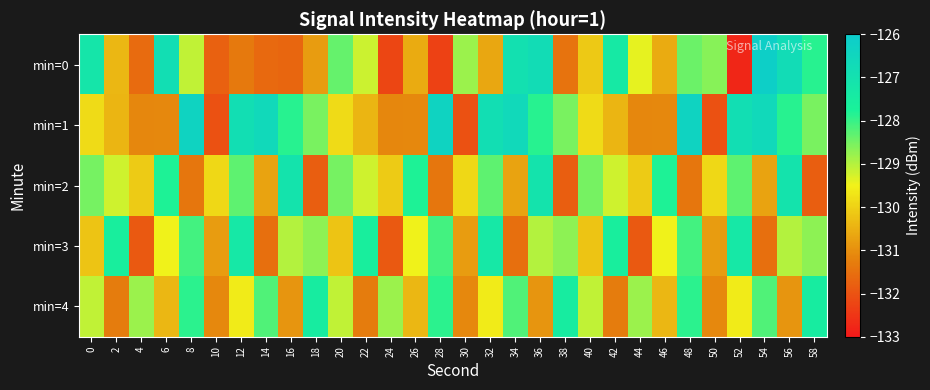

Reading left to right, list all the values displayed in this chart.

min=0: 0=-127.2	2=-130.4	4=-131.6	6=-126.8	8=-129.1	10=-131.7	12=-131.4	14=-131.6	16=-131.7	18=-130.8	20=-128.4	22=-129.2	24=-132.2	26=-130.6	28=-132.3	30=-128.8	32=-130.6	34=-126.9	36=-126.8	38=-131.4	40=-130.1	42=-127.4	44=-129.4	46=-130.6	48=-128.4	50=-128.6	52=-132.8	54=-126.2	56=-126.7	58=-127.9
min=1: 0=-129.9	2=-130.4	4=-131.1	6=-131.1	8=-126.4	10=-132.0	12=-126.9	14=-126.6	16=-127.9	18=-128.5	20=-129.9	22=-130.4	24=-131.1	26=-131.1	28=-126.4	30=-132.0	32=-126.9	34=-126.6	36=-127.9	38=-128.5	40=-129.9	42=-130.4	44=-131.1	46=-131.1	48=-126.4	50=-132.0	52=-126.9	54=-126.6	56=-127.9	58=-128.5
min=2: 0=-128.5	2=-129.2	4=-130.1	6=-127.8	8=-131.4	10=-129.9	12=-128.3	14=-130.7	16=-127.1	18=-131.8	20=-128.5	22=-129.2	24=-130.1	26=-127.8	28=-131.4	30=-129.9	32=-128.3	34=-130.7	36=-127.1	38=-131.8	40=-128.5	42=-129.2	44=-130.1	46=-127.8	48=-131.4	50=-129.9	52=-128.3	54=-130.7	56=-127.1	58=-131.8
min=3: 0=-130.2	2=-127.6	4=-131.9	6=-129.5	8=-128.1	10=-130.8	12=-127.3	14=-131.5	16=-129.0	18=-128.7	20=-130.2	22=-127.6	24=-131.9	26=-129.5	28=-128.1	30=-130.8	32=-127.3	34=-131.5	36=-129.0	38=-128.7	40=-130.2	42=-127.6	44=-131.9	46=-129.5	48=-128.1	50=-130.8	52=-127.3	54=-131.5	56=-129.0	58=-128.7
min=4: 0=-129.1	2=-131.3	4=-128.8	6=-130.4	8=-127.9	10=-131.1	12=-129.6	14=-128.2	16=-130.9	18=-127.5	20=-129.1	22=-131.3	24=-128.8	26=-130.4	28=-127.9	30=-131.1	32=-129.6	34=-128.2	36=-130.9	38=-127.5	40=-129.1	42=-131.3	44=-128.8	46=-130.4	48=-127.9	50=-131.1	52=-129.6	54=-128.2	56=-130.9	58=-127.5